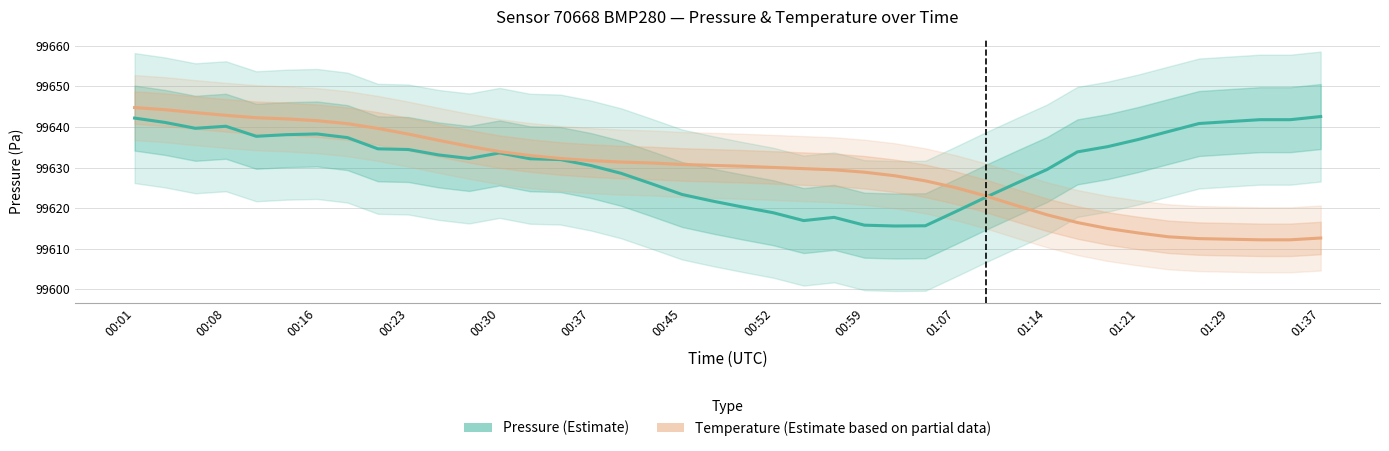

Rank the series at 34 from lowest to highest value.

Temperature (Estimate based on partial data), Pressure (Estimate)